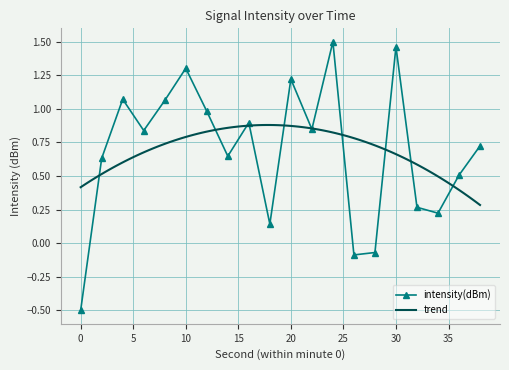

What is the smallest value displayed?

-0.5